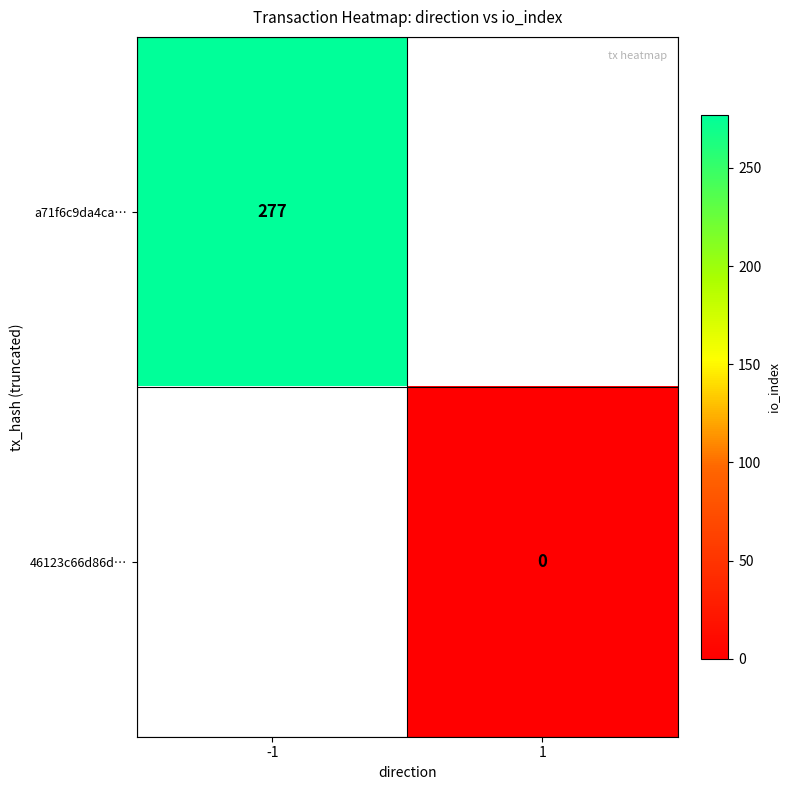

Is it true that a71f6c9da4ca… equals 277 at -1?

True